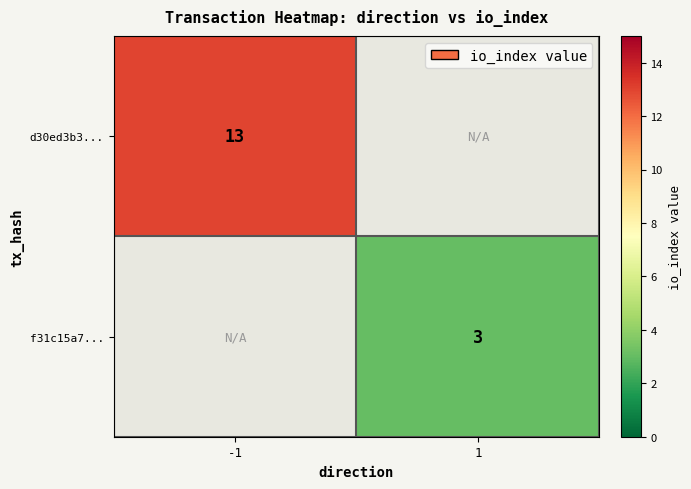

Is it true that f31c15a7... equals 3 at 1?

True